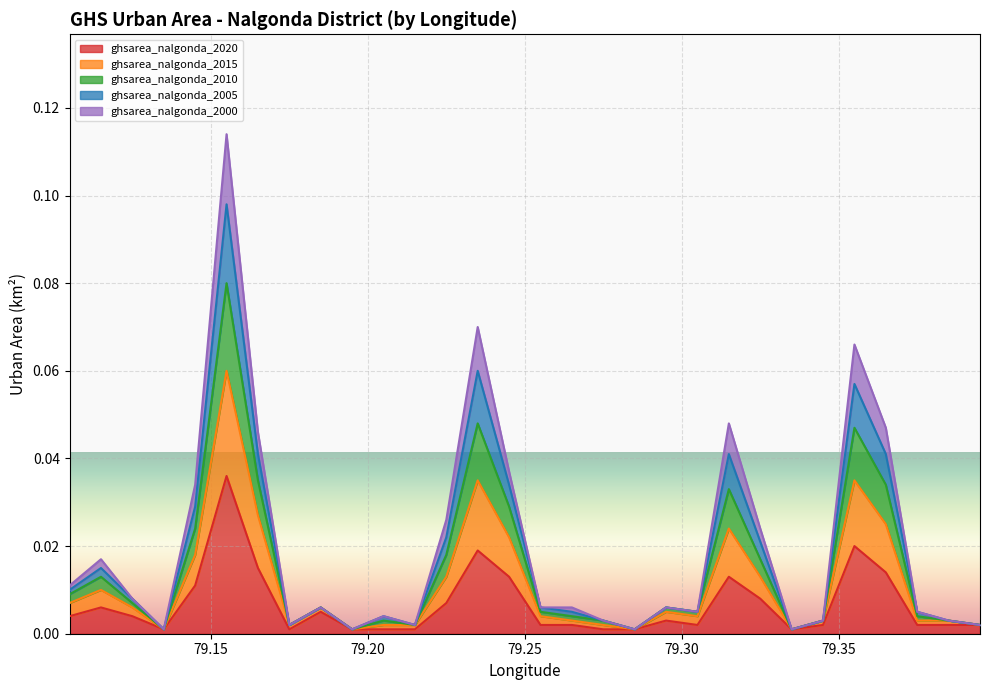

Reading left to right, transcribe all the data shown in this chart.

ghsarea_nalgonda_2020: 0.0	0.0	0.0	0.0	0.0	0.0	0.0	0.0	0.0	0.0	0.0	0.0	0.0	0.0	0.0	0.0	0.0	0.0	0.0	0.0	0.0	0.0	0.0	0.0	0.0	0.0	0.0	0.0	0.0	0.0
ghsarea_nalgonda_2015: 0.0	0.0	0.0	0.0	0.0	0.1	0.0	0.0	0.0	0.0	0.0	0.0	0.0	0.0	0.0	0.0	0.0	0.0	0.0	0.0	0.0	0.0	0.0	0.0	0.0	0.0	0.0	0.0	0.0	0.0
ghsarea_nalgonda_2010: 0.0	0.0	0.0	0.0	0.0	0.1	0.0	0.0	0.0	0.0	0.0	0.0	0.0	0.1	0.0	0.0	0.0	0.0	0.0	0.0	0.0	0.0	0.0	0.0	0.0	0.1	0.0	0.0	0.0	0.0
ghsarea_nalgonda_2005: 0.0	0.0	0.0	0.0	0.0	0.1	0.0	0.0	0.0	0.0	0.0	0.0	0.0	0.1	0.0	0.0	0.0	0.0	0.0	0.0	0.0	0.0	0.0	0.0	0.0	0.1	0.0	0.0	0.0	0.0
ghsarea_nalgonda_2000: 0.0	0.0	0.0	0.0	0.0	0.1	0.0	0.0	0.0	0.0	0.0	0.0	0.0	0.0	0.0	0.0	0.0	0.0	0.0	0.0	0.0	0.0	0.0	0.0	0.0	0.0	0.0	0.0	0.0	0.0